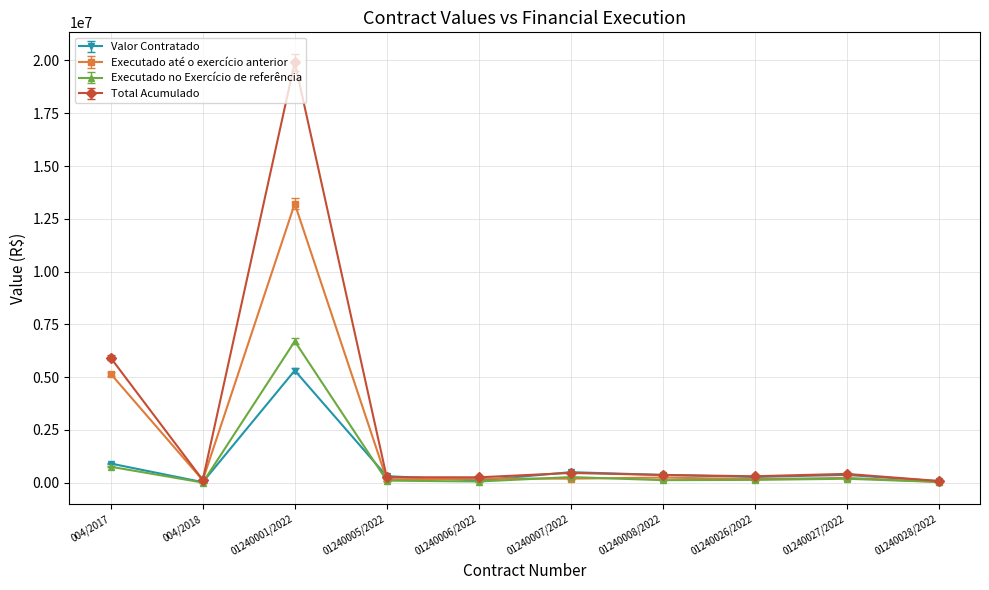

What position from the right is 01240028/2022?

1